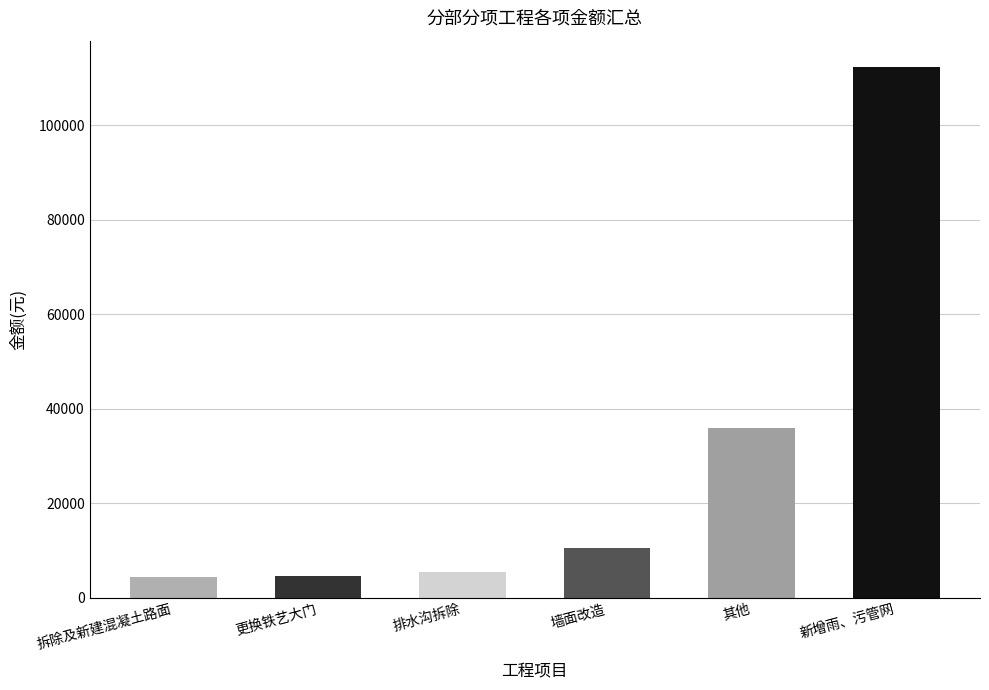

At which label is the value closest to 58338?

其他